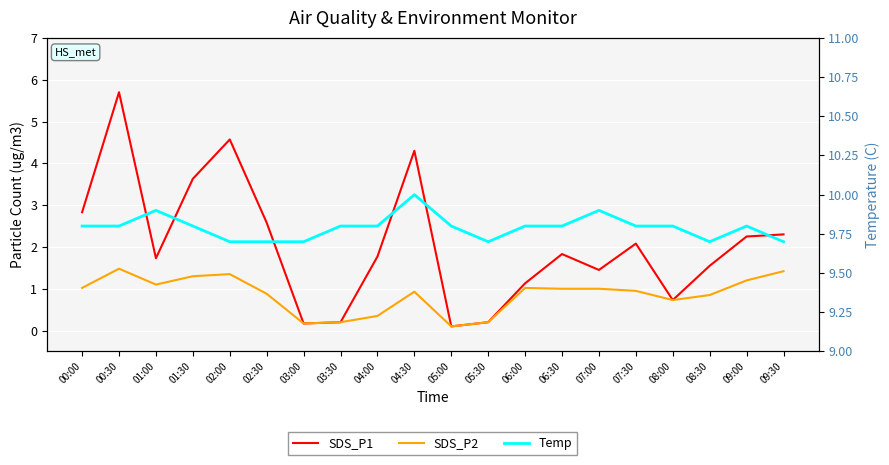

What is the greatest value displayed?

10.0